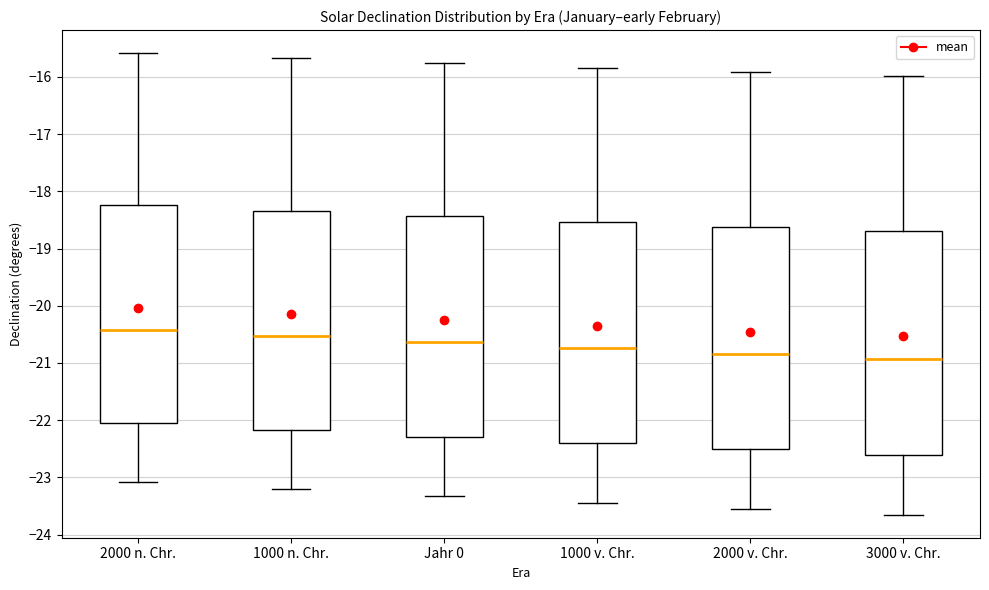

Reading left to right, read every box against the y-axis: the position of its median line, the range the box covers, and the ends of its whiskers. The values are not printed on the chart, so give them approximately, as read against the axis.

2000 n. Chr.: median -20.4, box -22.0 to -18.2, whiskers -23.1 to -15.6
1000 n. Chr.: median -20.5, box -22.2 to -18.3, whiskers -23.2 to -15.7
Jahr 0: median -20.6, box -22.3 to -18.4, whiskers -23.3 to -15.8
1000 v. Chr.: median -20.7, box -22.4 to -18.5, whiskers -23.4 to -15.8
2000 v. Chr.: median -20.8, box -22.5 to -18.6, whiskers -23.6 to -15.9
3000 v. Chr.: median -20.9, box -22.6 to -18.7, whiskers -23.7 to -16.0